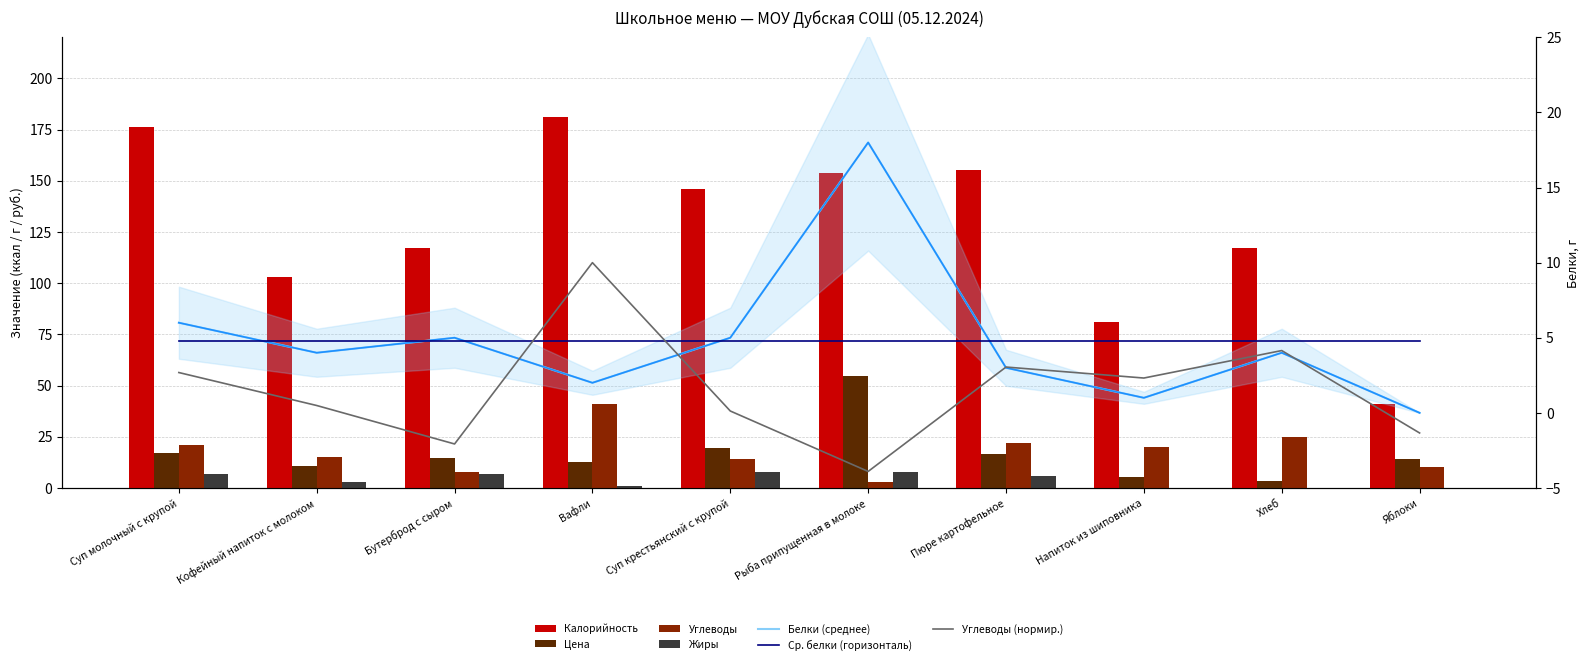

Reading left to right, extract all data points from this chart.

Цена: Суп молочный с крупой=16.8	Кофейный напиток с молоком=10.5	Бутерброд с сыром=14.8	Вафли=12.9	Суп крестьянский с крупой=19.7	Рыба припущенная в молоке=54.8	Пюре картофельное=16.4	Напиток из шиповника=5.5	Хлеб=3.6	Яблоки=14.0
Калорийность: Суп молочный с крупой=176.0	Кофейный напиток с молоком=103.0	Бутерброд с сыром=117.0	Вафли=181.0	Суп крестьянский с крупой=146.0	Рыба припущенная в молоке=154.0	Пюре картофельное=155.0	Напиток из шиповника=81.0	Хлеб=117.0	Яблоки=41.0
Белки: Суп молочный с крупой=6.0	Кофейный напиток с молоком=4.0	Бутерброд с сыром=5.0	Вафли=2.0	Суп крестьянский с крупой=5.0	Рыба припущенная в молоке=18.0	Пюре картофельное=3.0	Напиток из шиповника=1.0	Хлеб=4.0	Яблоки=0.0
Жиры: Суп молочный с крупой=7.0	Кофейный напиток с молоком=3.0	Бутерброд с сыром=7.0	Вафли=1.0	Суп крестьянский с крупой=8.0	Рыба припущенная в молоке=8.0	Пюре картофельное=6.0	Напиток из шиповника=0.0	Хлеб=0.0	Яблоки=0.0
Углеводы: Суп молочный с крупой=21.0	Кофейный напиток с молоком=15.0	Бутерброд с сыром=8.0	Вафли=41.0	Суп крестьянский с крупой=14.0	Рыба припущенная в молоке=3.0	Пюре картофельное=22.0	Напиток из шиповника=20.0	Хлеб=25.0	Яблоки=10.0